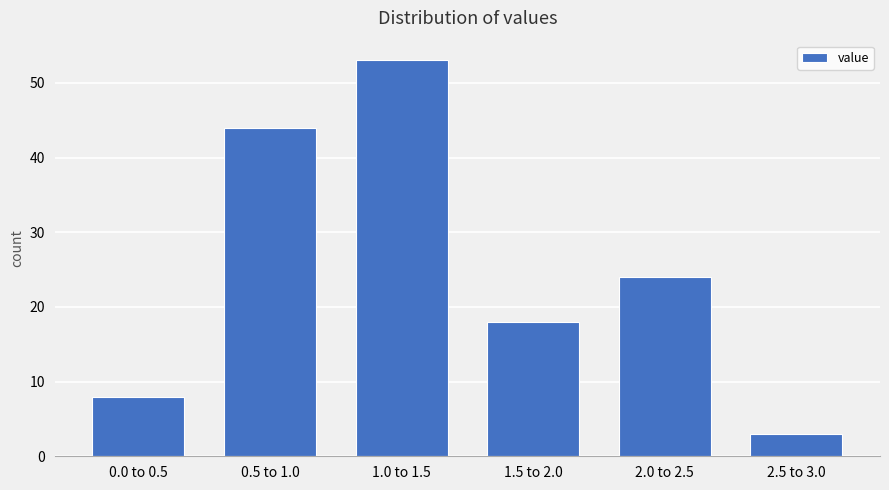

Reading left to right, transcribe all the data shown in this chart.

8	44	53	18	24	3